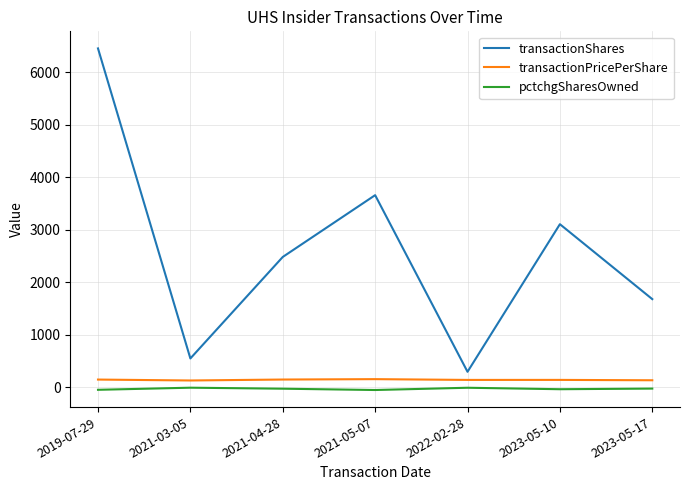

Which series has the widest spread of values?

transactionShares